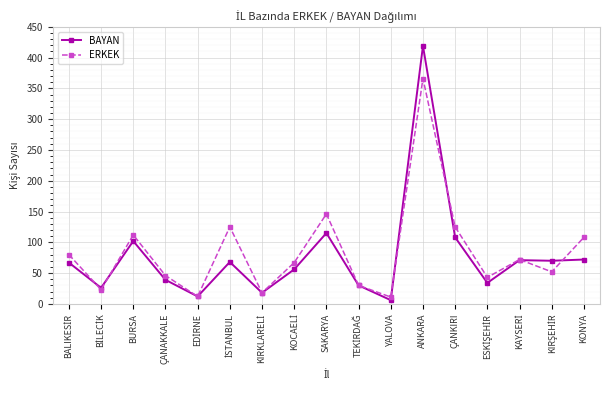

Where is BAYAN nearest to the value 212?

SAKARYA